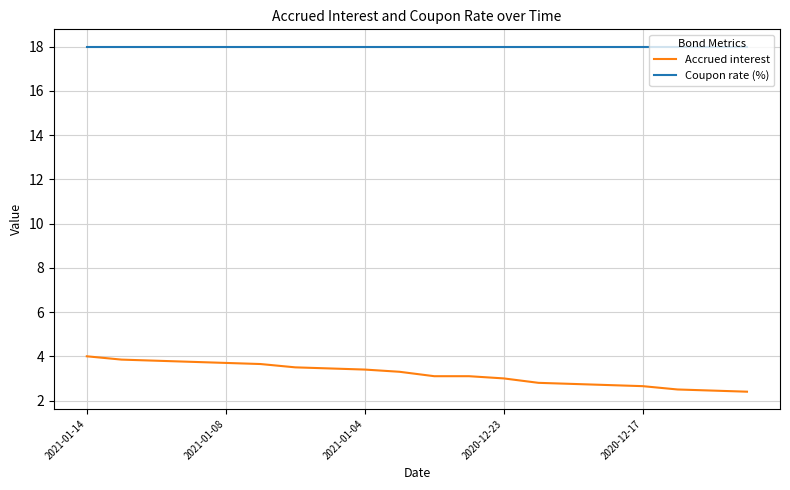

What is the difference between the maximum and minimum values in the Accrued interest series?

1.6